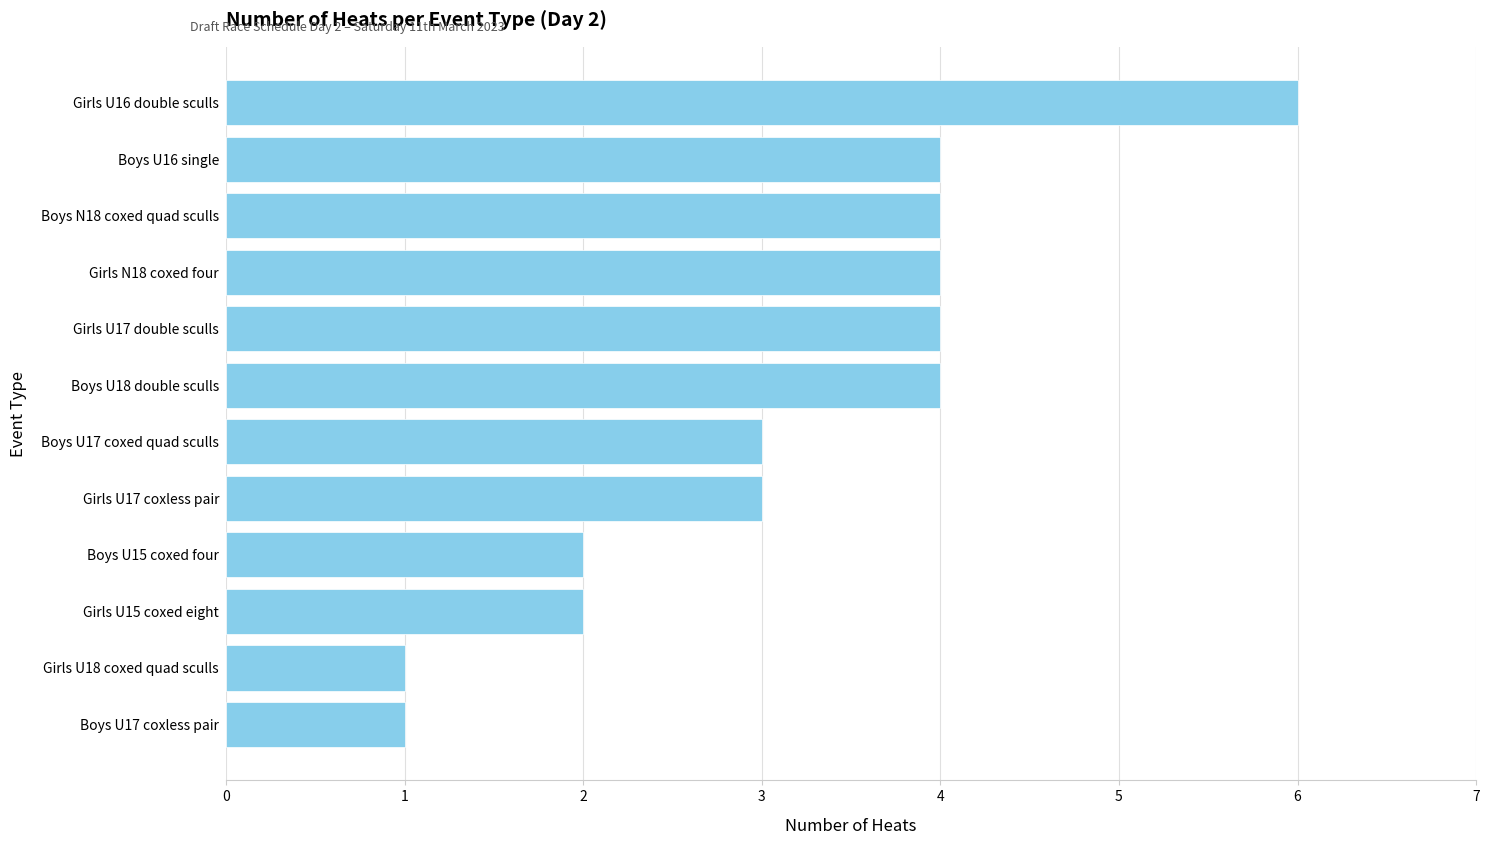

Read the value at Boys U17 coxed quad sculls.

3